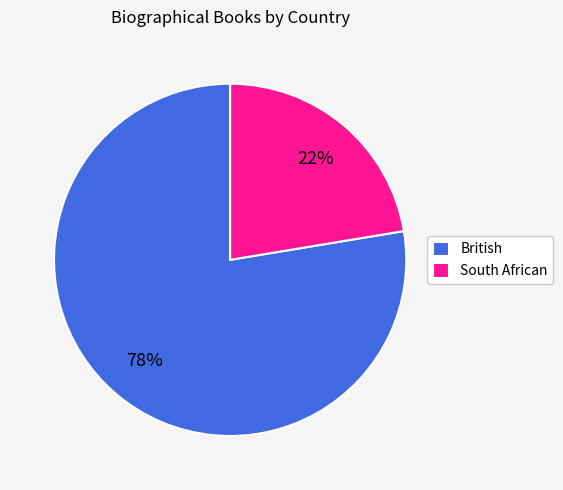

Does British represent more than half of the total?

Yes